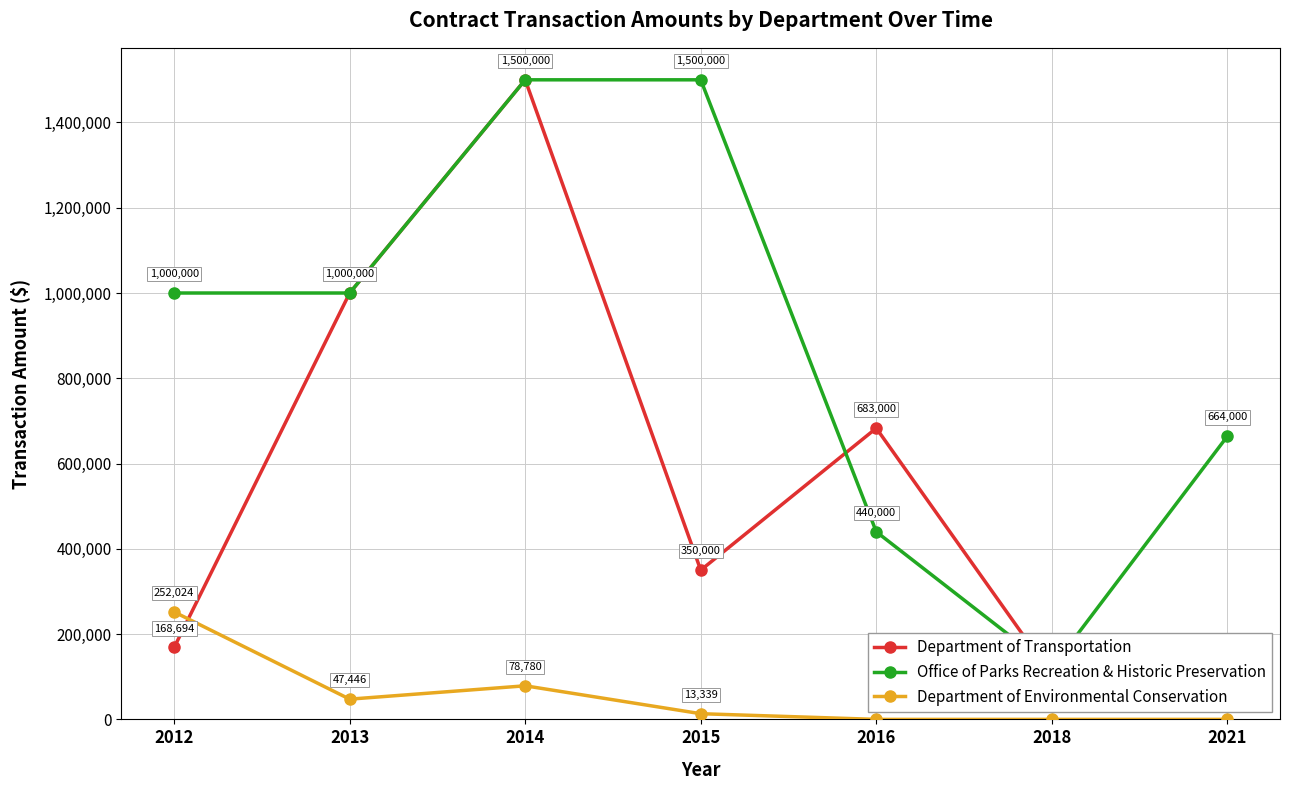

What is the difference between the highest and lowest values at 2012?

831306.3